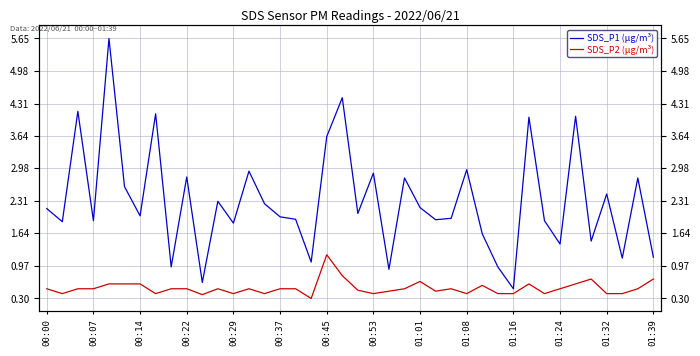

Count the number of categories in the chart.

40